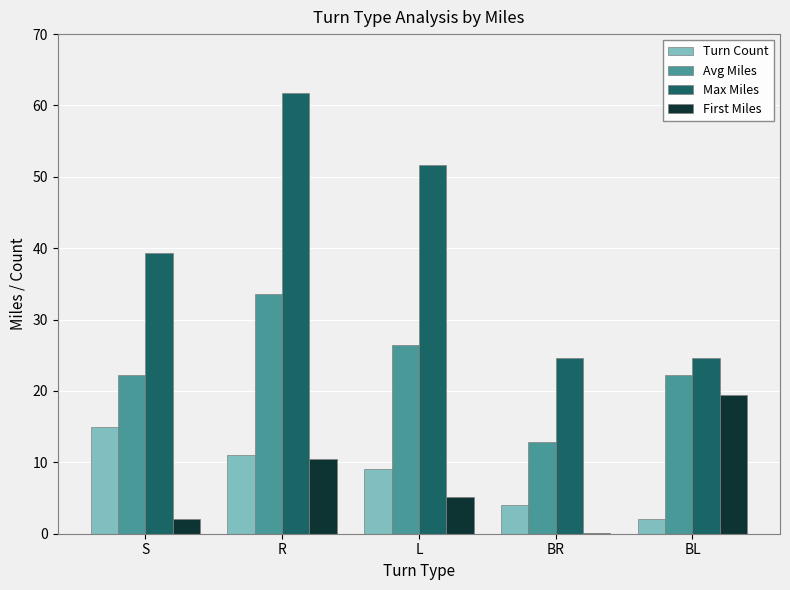

At which category does the chart reach its peak across all series?

R